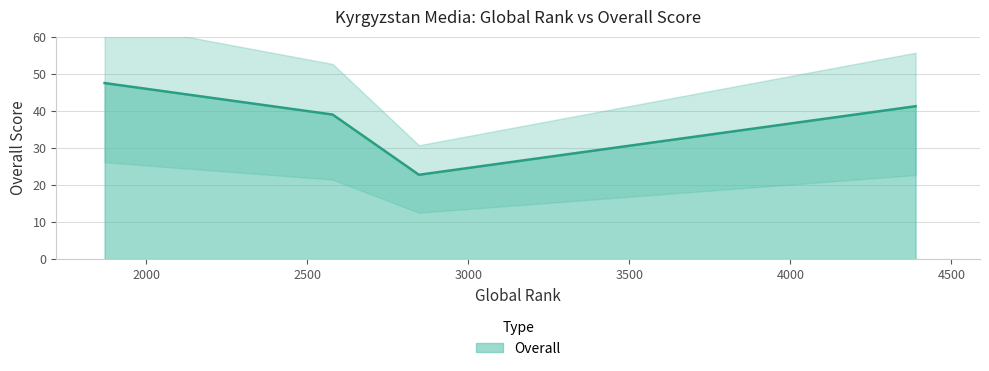

What is the maximum value shown in the chart?

47.5